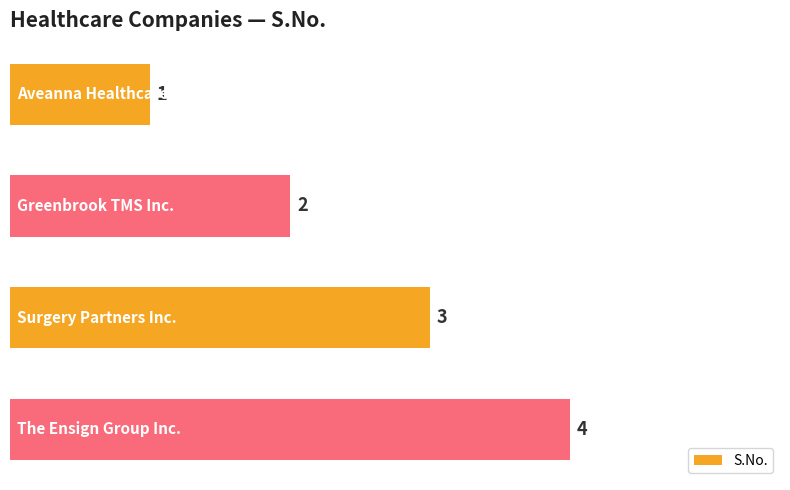

Are the bars grouped side by side (vs. stacked)?

No